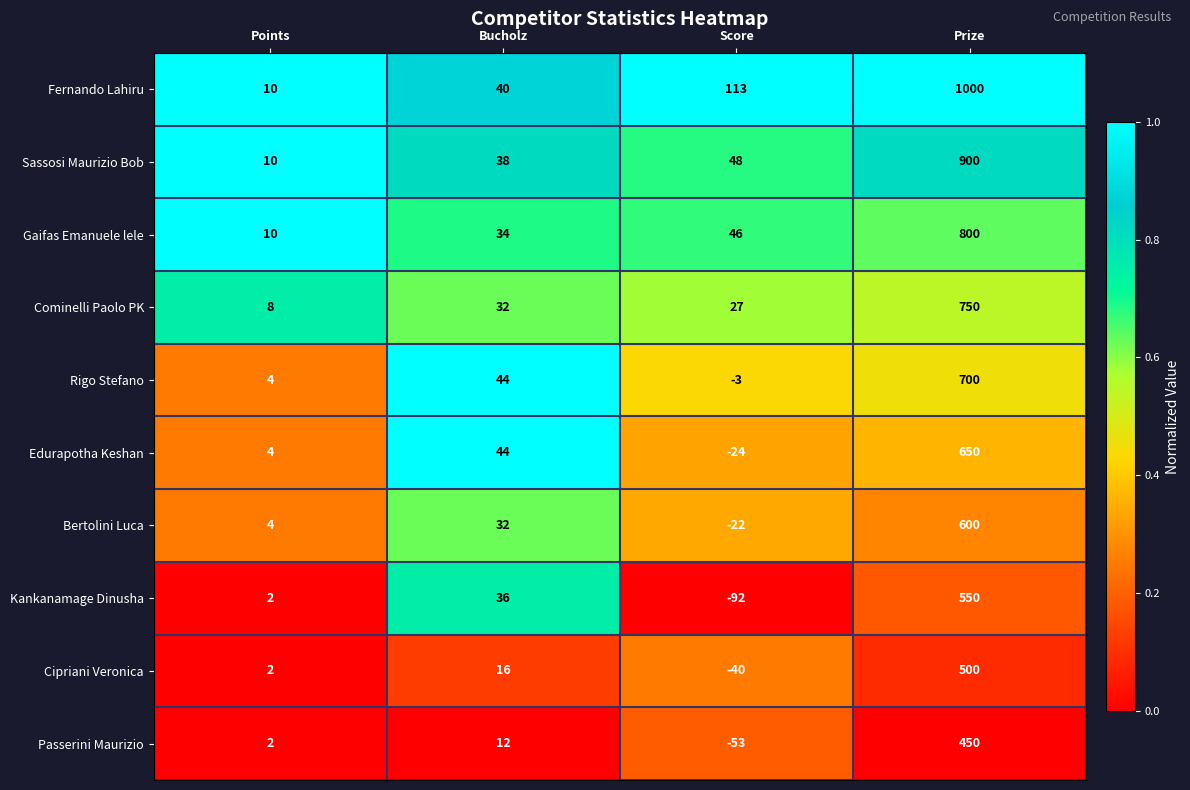

At how many categories does at least one series exceed 0?

4